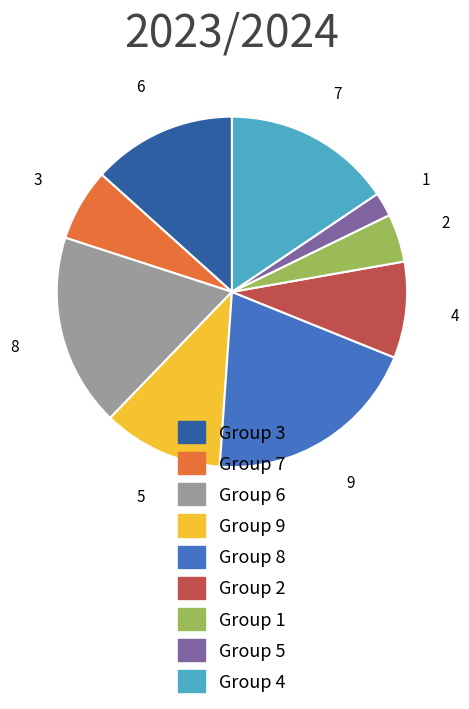

Which has a higher value, Group 8 or Group 2?

Group 8